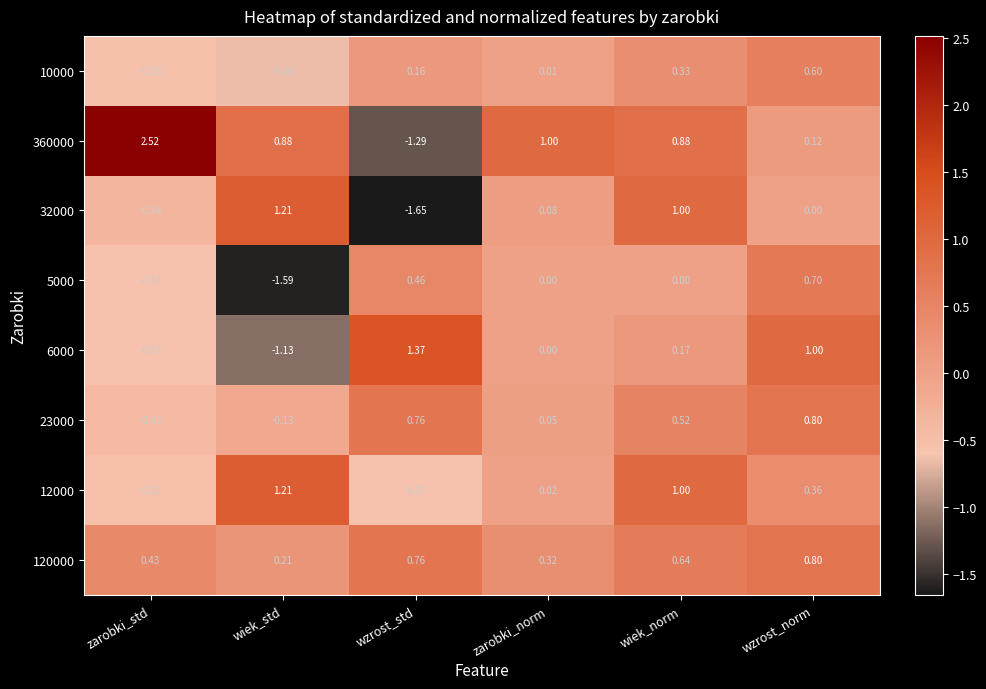

At which category is the sum across all series the highest?

wiek_norm